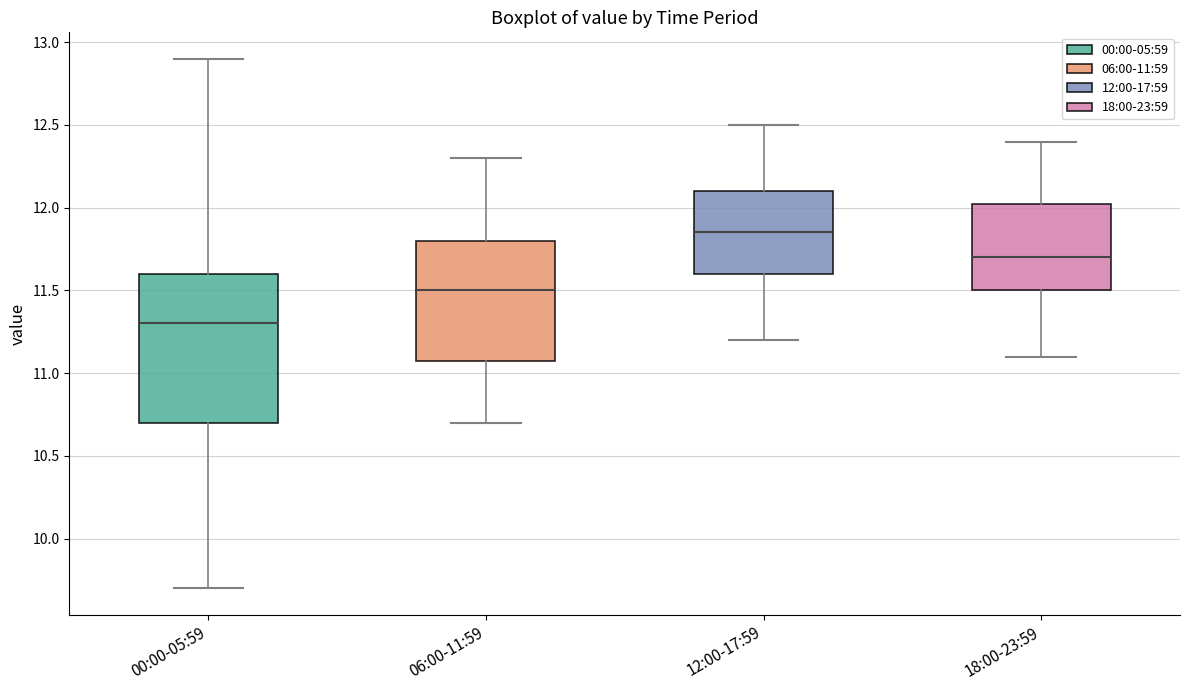

Reading left to right, transcribe this box plot: for each box, give where its median line is, the range the box spans, and where its two whiskers end, as read against the y-axis. The values are not printed on the chart, so give them approximately, as read against the axis.

00:00-05:59: median 11.30, box 10.70 to 11.60, whiskers 9.70 to 12.90
06:00-11:59: median 11.50, box 11.10 to 11.80, whiskers 10.70 to 12.30
12:00-17:59: median 11.85, box 11.60 to 12.10, whiskers 11.20 to 12.50
18:00-23:59: median 11.70, box 11.50 to 12.05, whiskers 11.10 to 12.40